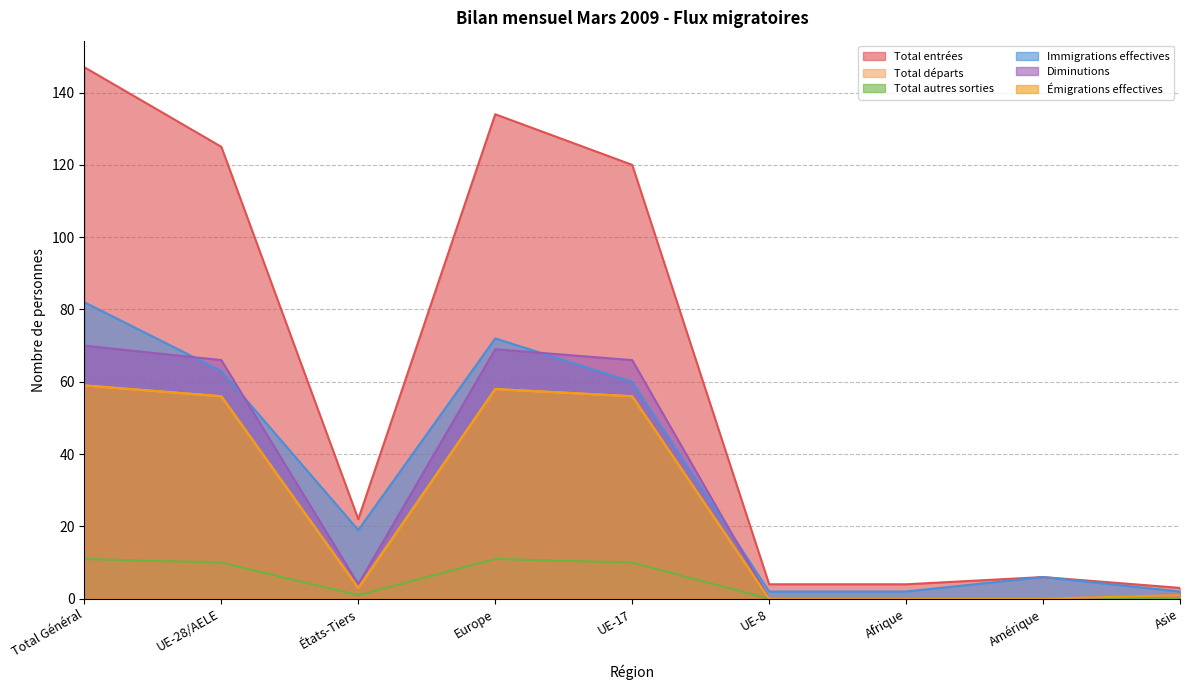

What is the difference between the maximum and minimum values in the Diminutions series?

70